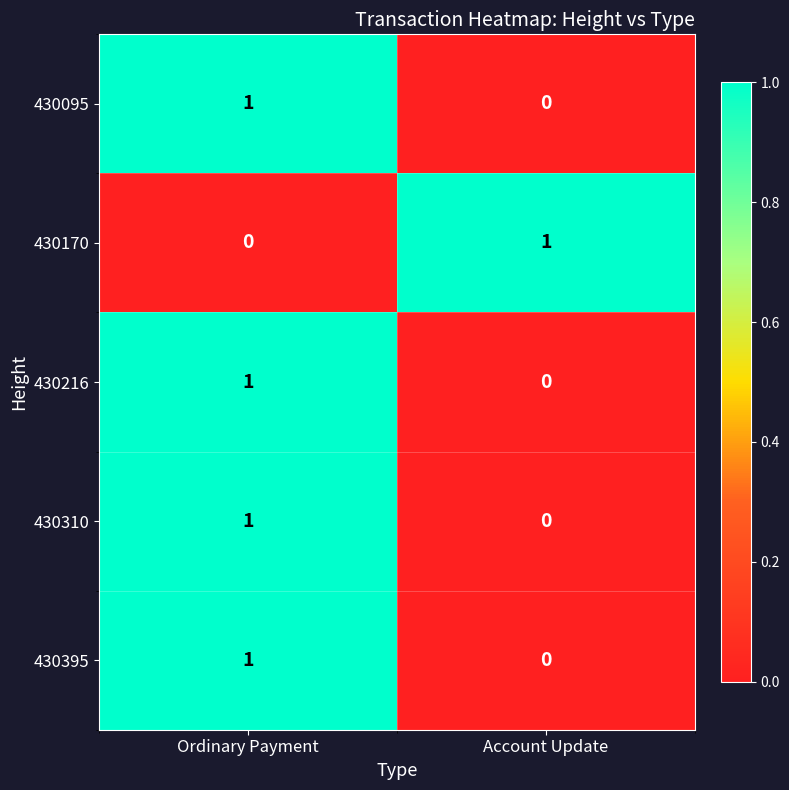

True or false: 430216 has a value of 1 at Ordinary Payment.

True